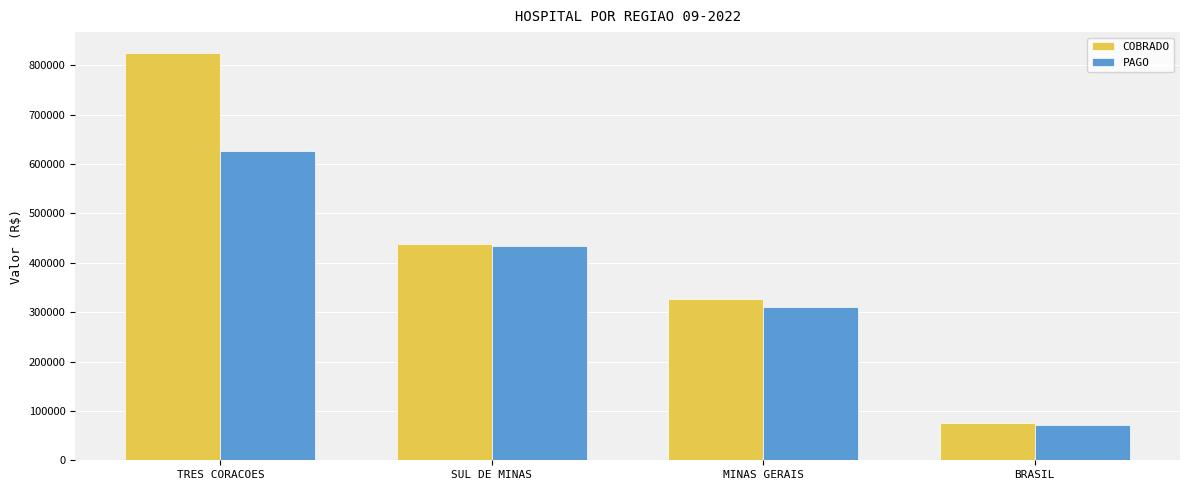

What is the average value of the COBRADO series?

416228.2